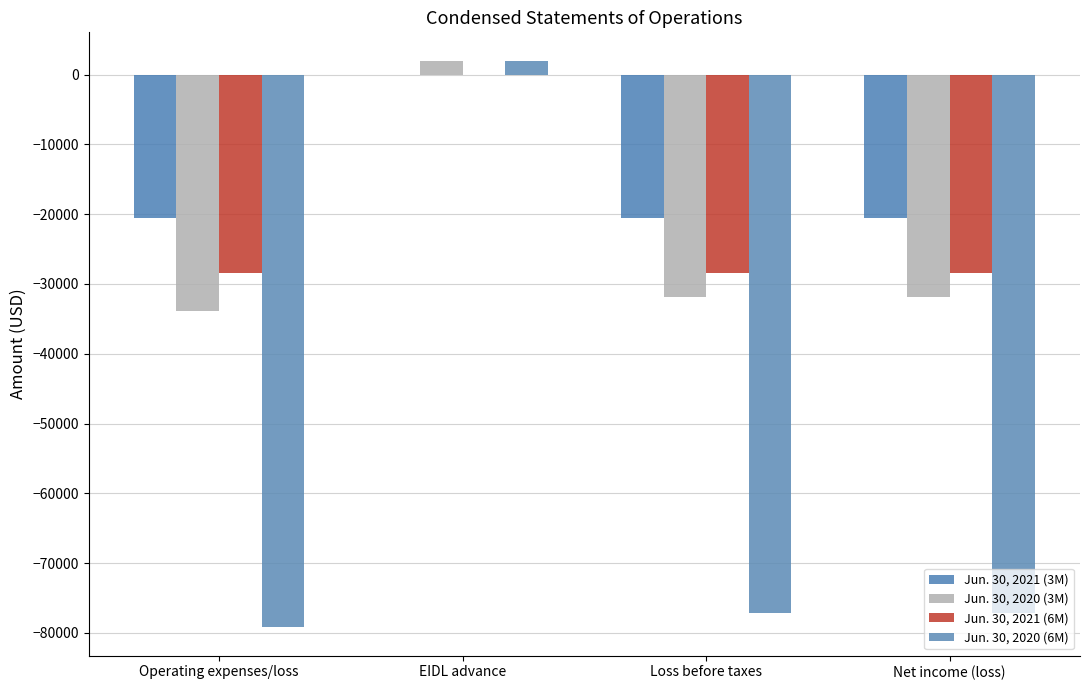

What is the maximum value shown in the chart?

2000